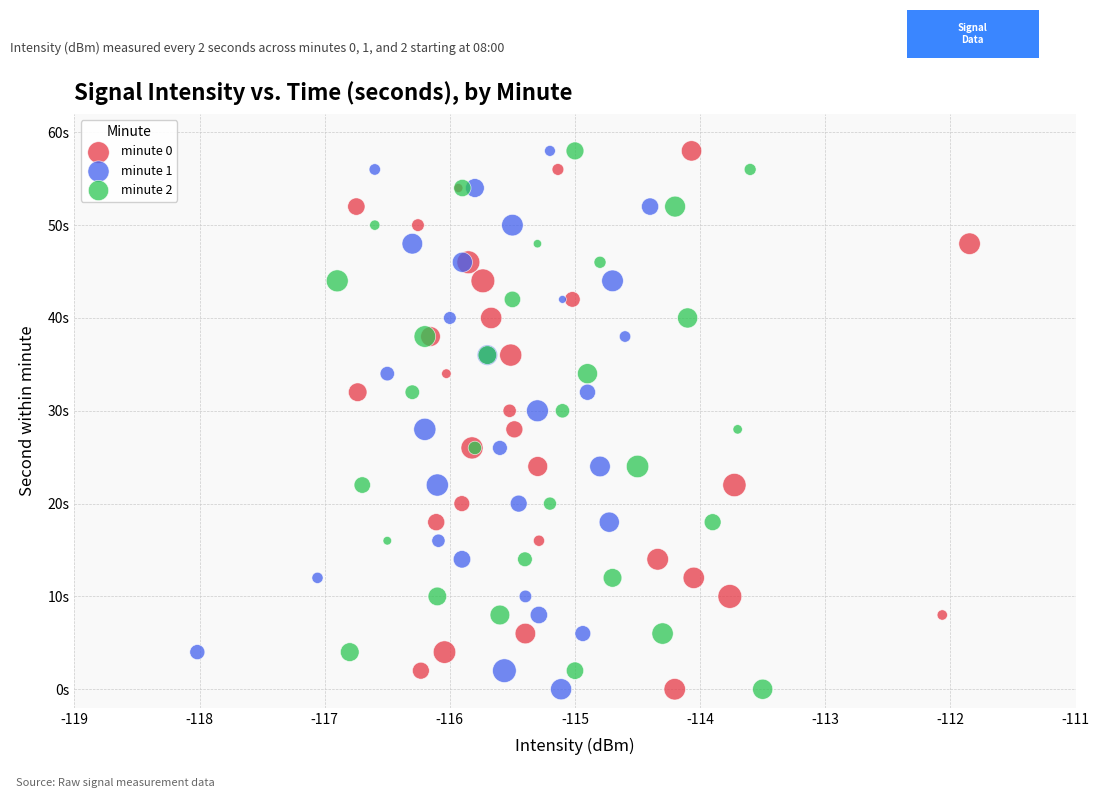

What are all the series names shown in the legend?

minute 0, minute 1, minute 2